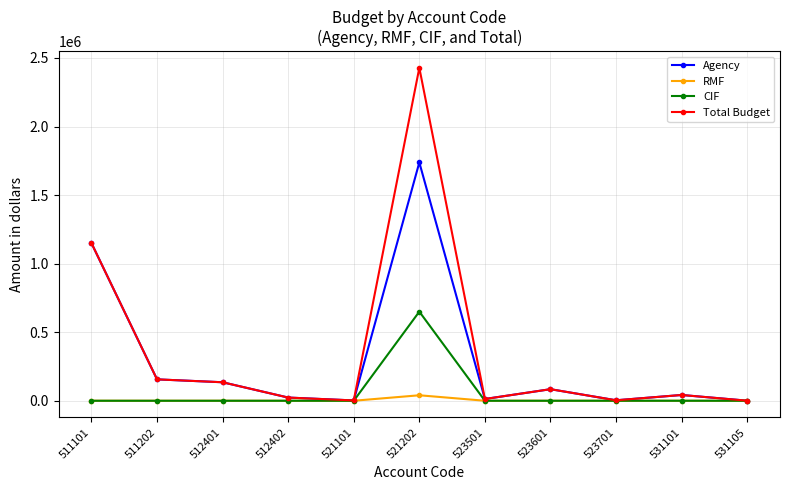

List the series in order of their peak value, highest first.

Total Budget, Agency, CIF, RMF